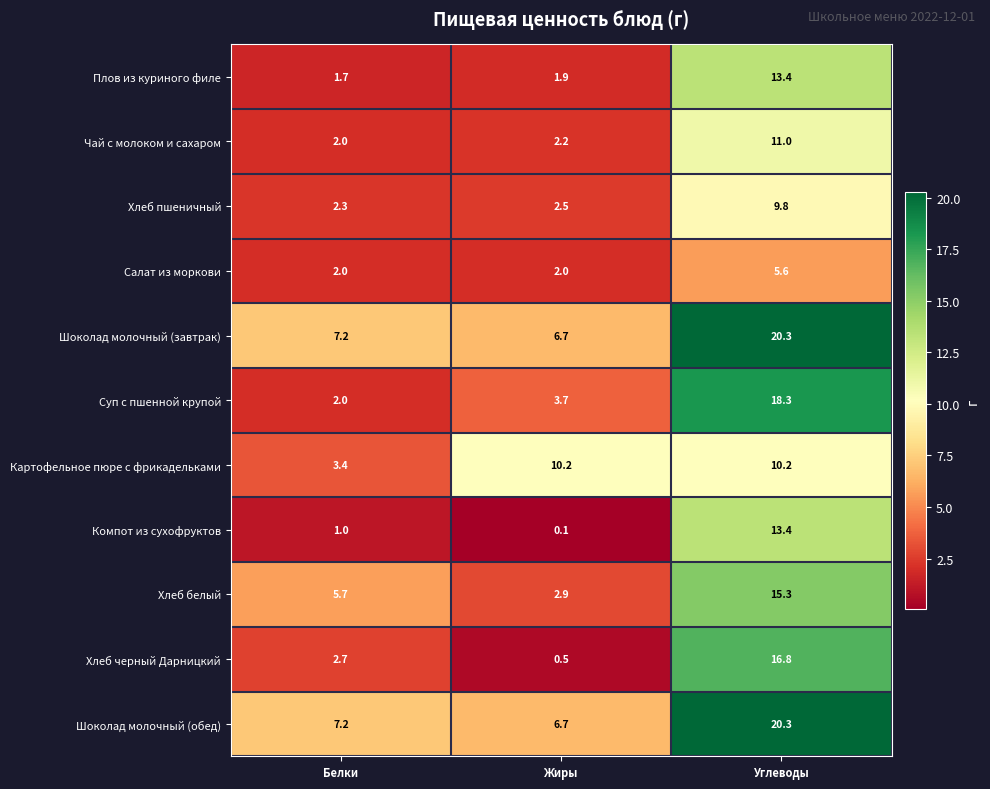

What is the average value of the Компот из сухофруктов series?

4.8